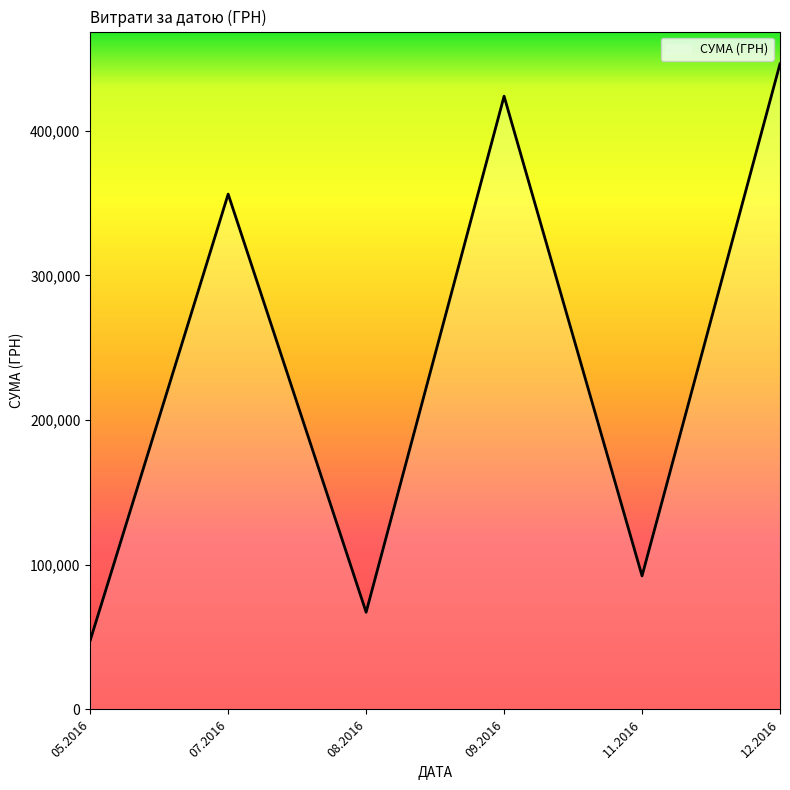

How many categories are shown in the chart?

6